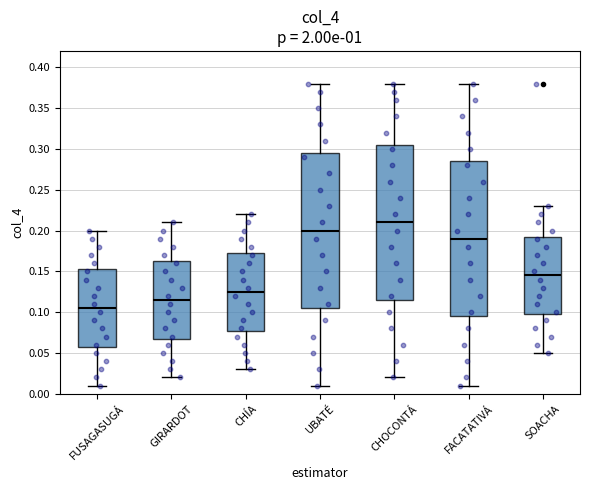

Reading left to right, transcribe this box plot: for each box, give where its median line is, the range the box spans, and where its two whiskers end, as read against the y-axis. The values are not printed on the chart, so give them approximately, as read against the axis.

FUSAGASUGÁ: median 0.105, box 0.060 to 0.155, whiskers 0.010 to 0.200
GIRARDOT: median 0.115, box 0.070 to 0.165, whiskers 0.020 to 0.210
CHÍA: median 0.125, box 0.080 to 0.175, whiskers 0.030 to 0.220
UBATÉ: median 0.200, box 0.105 to 0.295, whiskers 0.010 to 0.380
CHOCONTÁ: median 0.210, box 0.115 to 0.305, whiskers 0.020 to 0.380
FACATATIVÁ: median 0.190, box 0.095 to 0.285, whiskers 0.010 to 0.380
SOACHA: median 0.145, box 0.100 to 0.195, whiskers 0.050 to 0.230